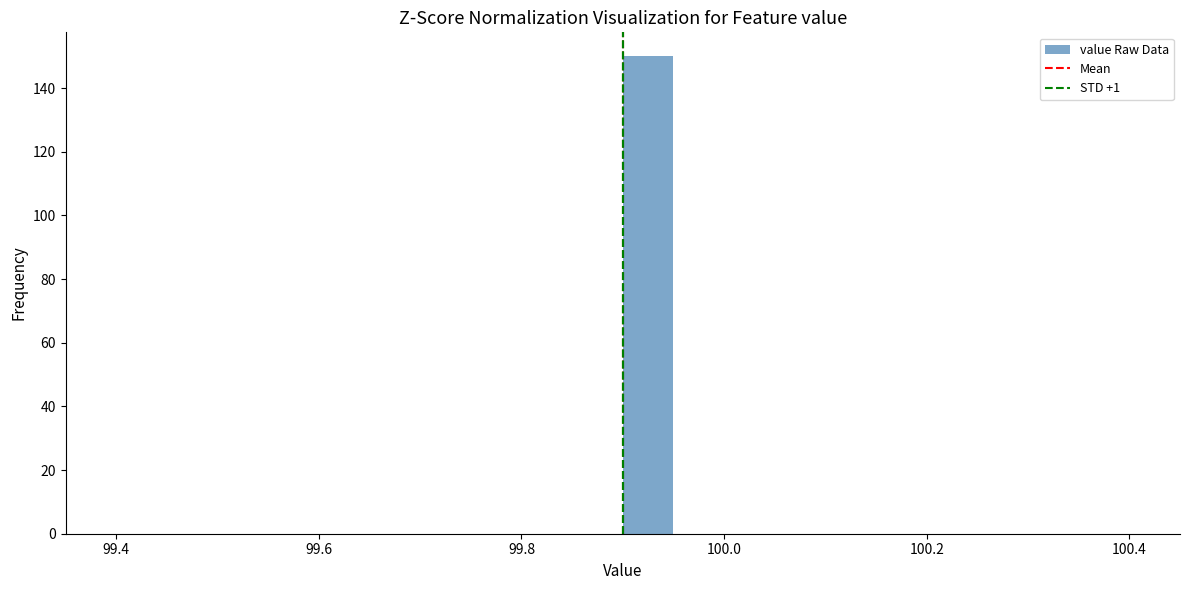

Around what value on the x-axis is the tallest bar? Give the approximate position of its centre, as read against the axis.

99.92